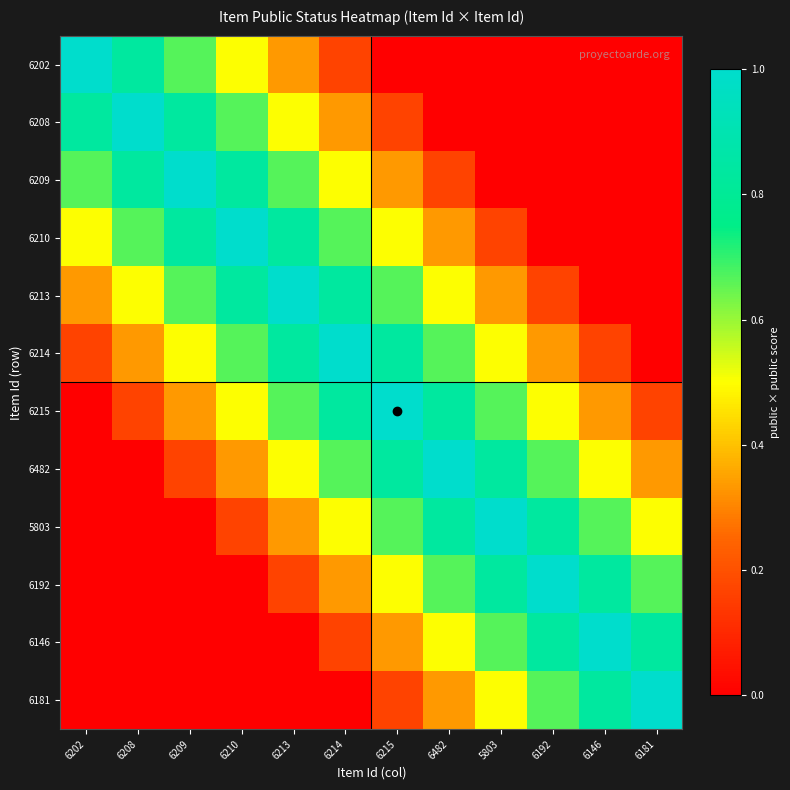

Rank the series by their maximum value, from highest to lowest.

6202, 6208, 6209, 6210, 6213, 6214, 6215, 6482, 5803, 6192, 6146, 6181